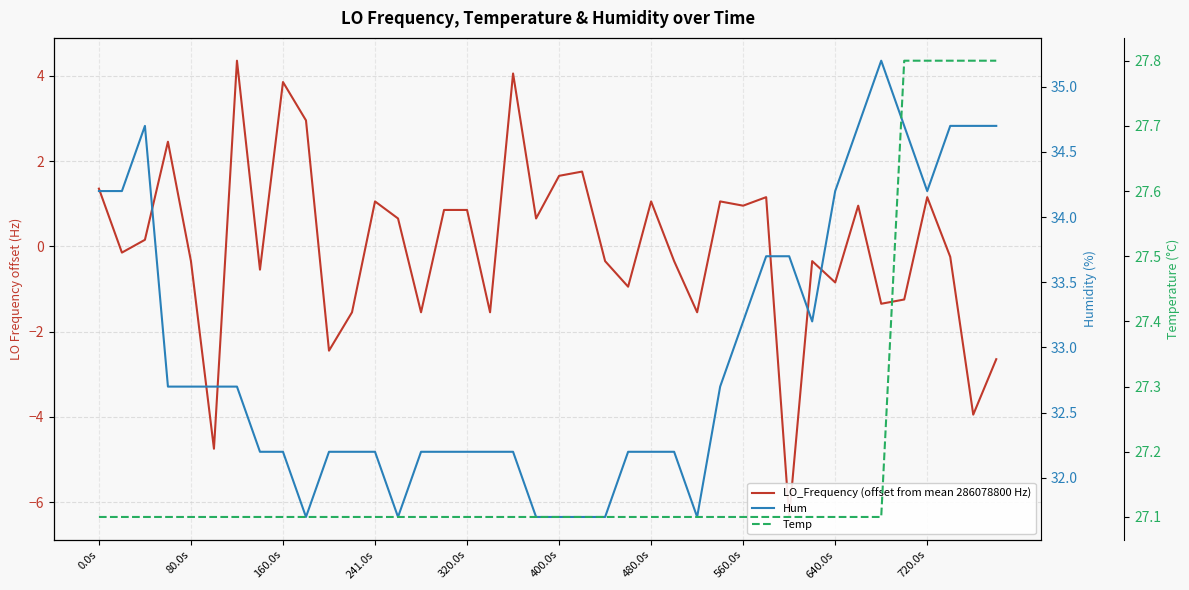

What is the sum of all Hum values?

1318.0